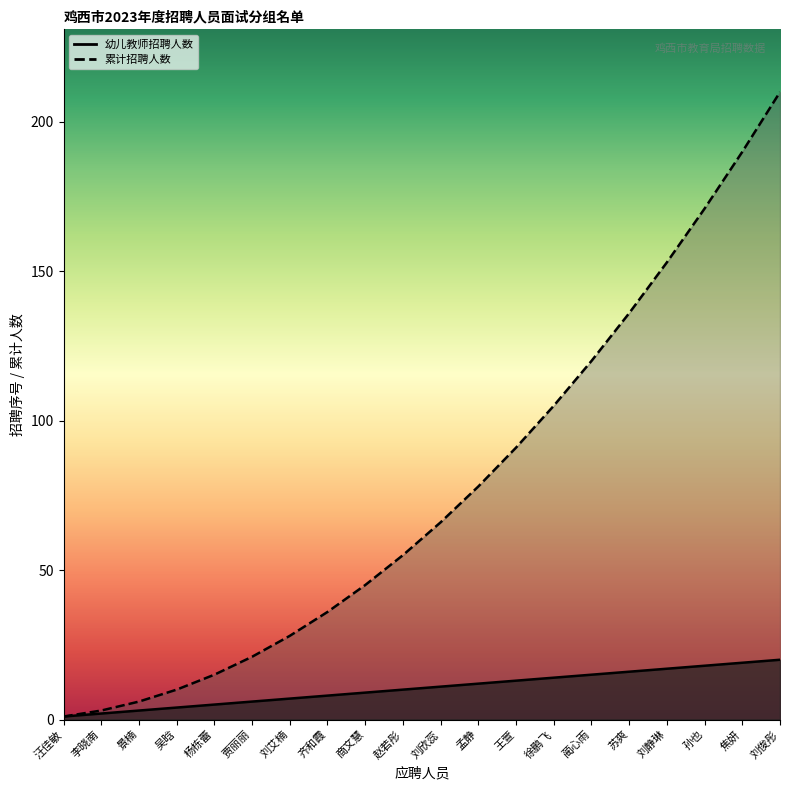

What is the value of the 幼儿教师招聘人数 point at the 19th from the left?

19